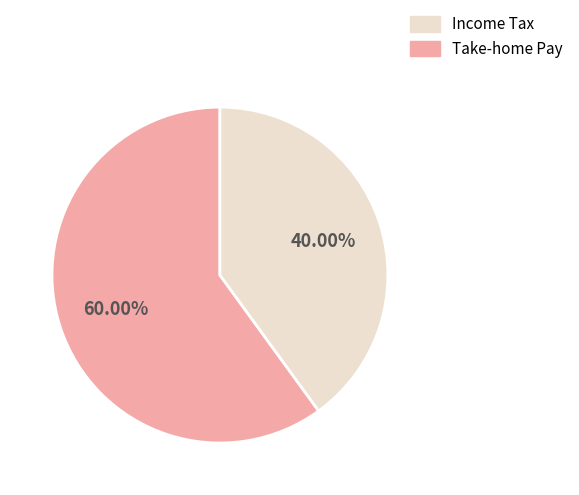

How many segments does this pie chart have?

2